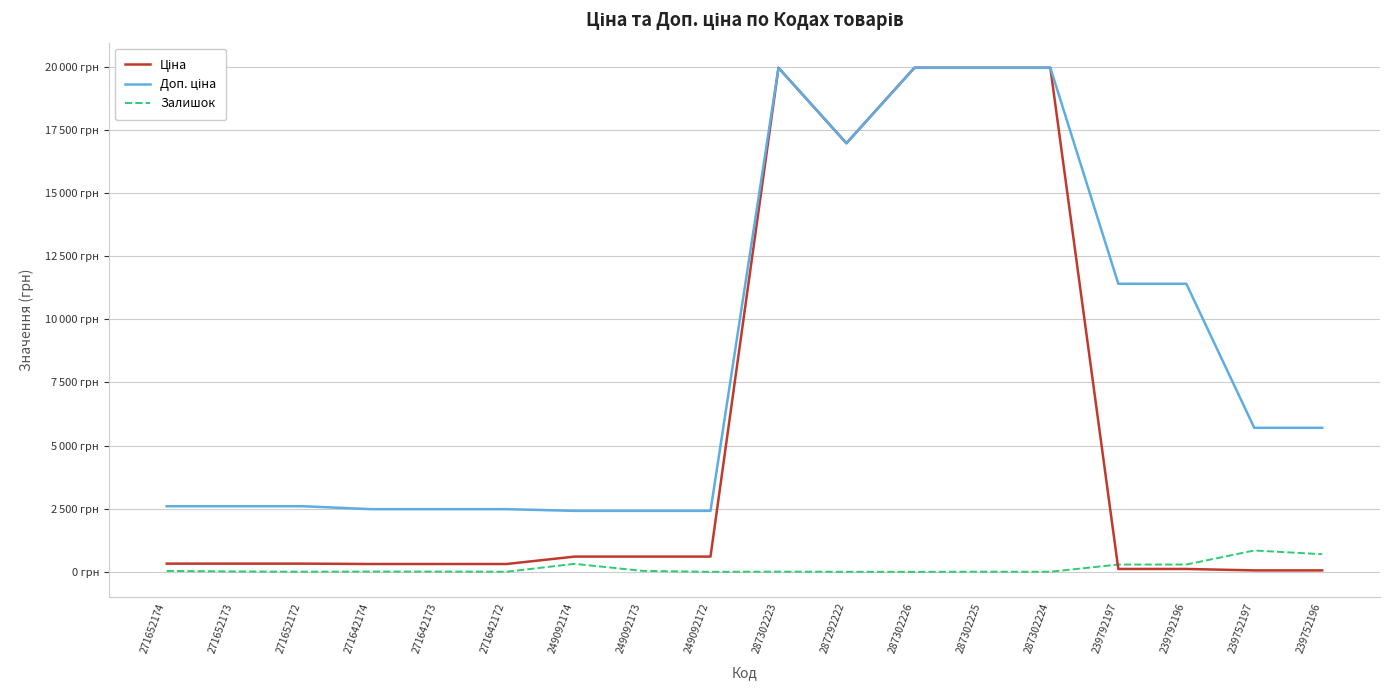

Does the chart display data point markers on the line(s)?

No